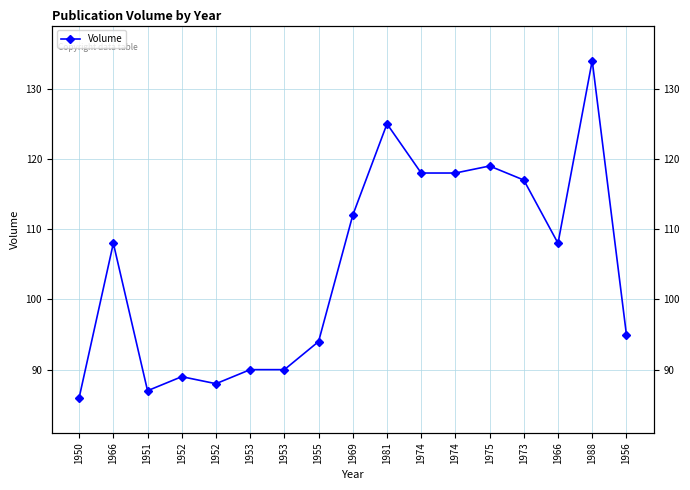

At which label is the value closest to 110?

1966